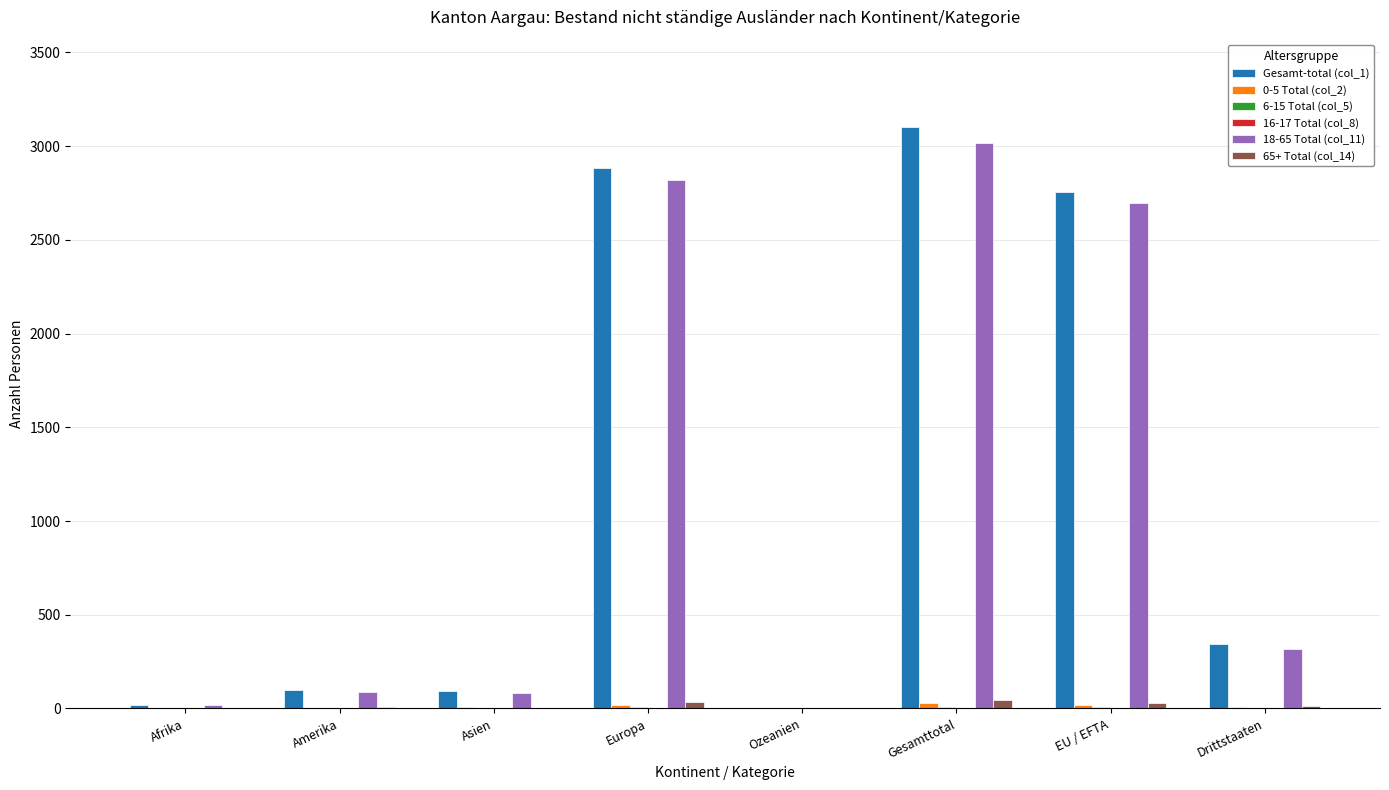

Are the bars horizontal?

No